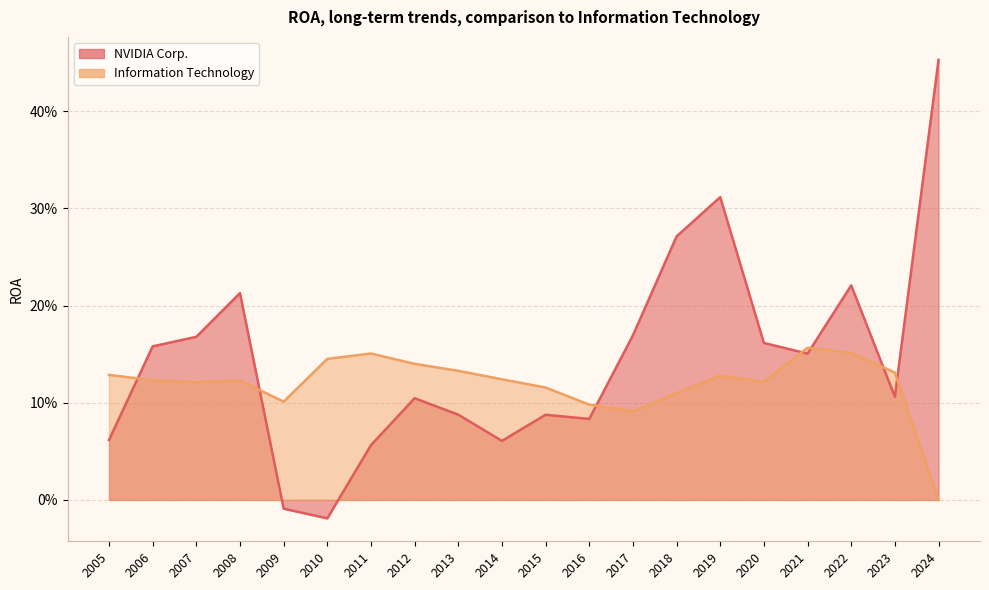

How many interior local peaks does the NVIDIA Corp. series have?

5